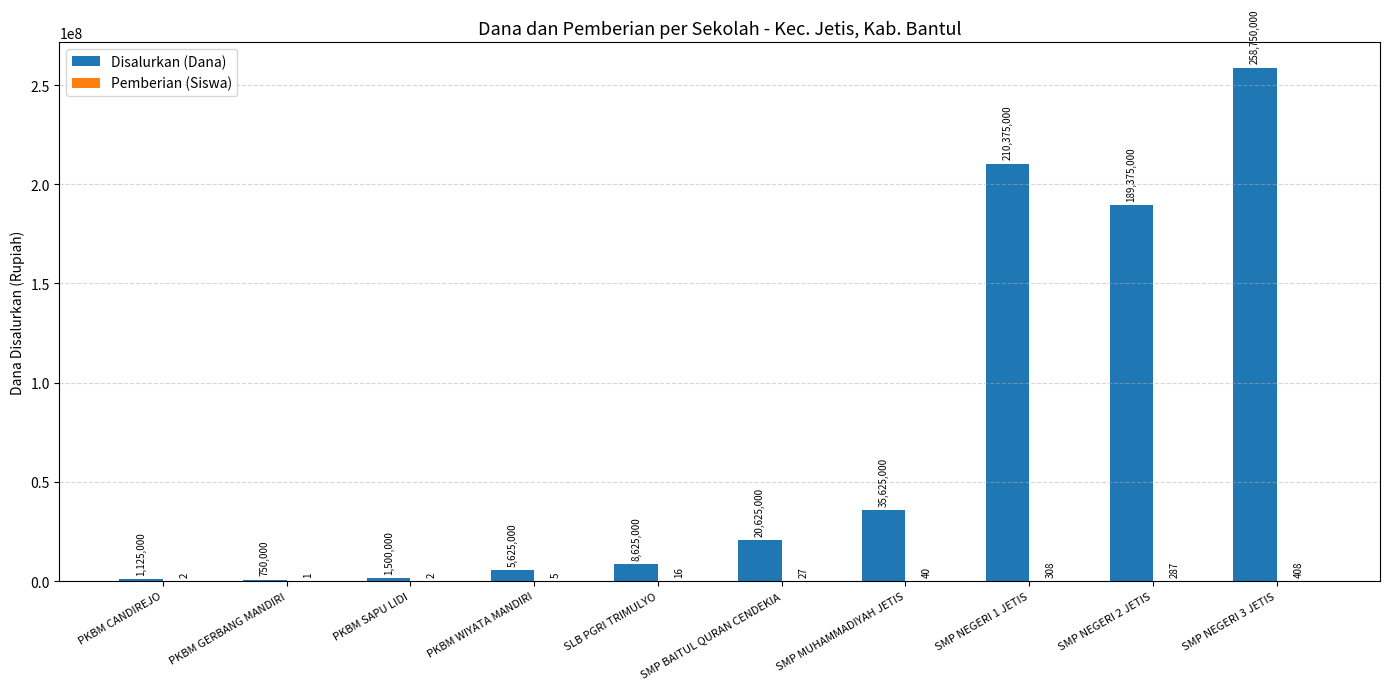

What is the highest value of the Disalurkan (Dana) series?

258750000